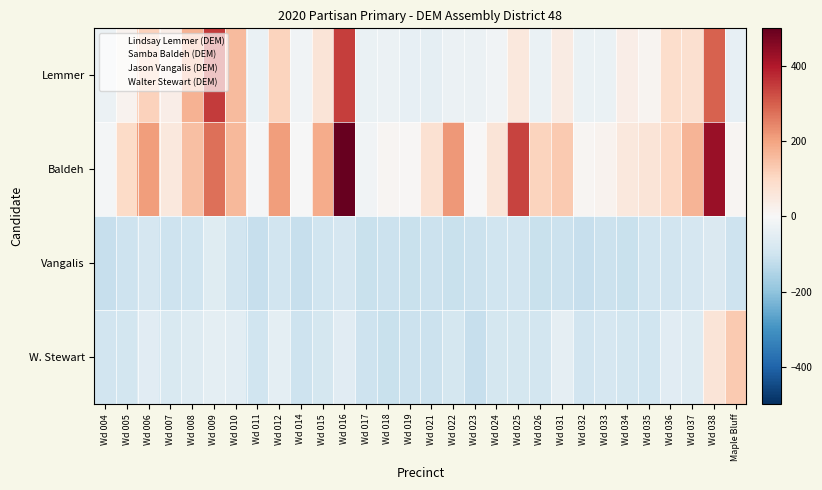

Reading left to right, list all the values displayed in this chart.

Lemmer: Wd 004=-31.0	Wd 005=16.0	Wd 006=116.0	Wd 007=35.0	Wd 008=172.0	Wd 009=350.0	Wd 010=158.0	Wd 011=-34.0	Wd 012=113.0	Wd 014=-19.0	Wd 015=65.0	Wd 016=346.0	Wd 017=-35.0	Wd 018=-29.0	Wd 019=-41.0	Wd 021=-43.0	Wd 022=-29.0	Wd 023=-31.0	Wd 024=-16.0	Wd 025=52.0	Wd 026=-35.0	Wd 031=40.0	Wd 032=-35.0	Wd 033=-32.0	Wd 034=33.0	Wd 035=14.0	Wd 036=89.0	Wd 037=80.0	Wd 038=294.0	Maple Bluff=-39.0
Baldeh: Wd 004=-8.0	Wd 005=94.0	Wd 006=210.0	Wd 007=53.0	Wd 008=152.0	Wd 009=275.0	Wd 010=160.0	Wd 011=-7.0	Wd 012=209.0	Wd 014=-0.0	Wd 015=187.0	Wd 016=499.0	Wd 017=-18.0	Wd 018=8.0	Wd 019=4.0	Wd 021=76.0	Wd 022=218.0	Wd 023=3.0	Wd 024=63.0	Wd 025=338.0	Wd 026=112.0	Wd 031=129.0	Wd 032=8.0	Wd 033=18.0	Wd 034=53.0	Wd 035=65.0	Wd 036=103.0	Wd 037=169.0	Wd 038=432.0	Maple Bluff=9.0
Vangalis: Wd 004=-114.0	Wd 005=-102.0	Wd 006=-85.0	Wd 007=-103.0	Wd 008=-98.0	Wd 009=-62.0	Wd 010=-95.0	Wd 011=-116.0	Wd 012=-94.0	Wd 014=-114.0	Wd 015=-101.0	Wd 016=-82.0	Wd 017=-113.0	Wd 018=-109.0	Wd 019=-112.0	Wd 021=-107.0	Wd 022=-112.0	Wd 023=-106.0	Wd 024=-98.0	Wd 025=-94.0	Wd 026=-110.0	Wd 031=-109.0	Wd 032=-116.0	Wd 033=-106.0	Wd 034=-110.0	Wd 035=-97.0	Wd 036=-97.0	Wd 037=-85.0	Wd 038=-73.0	Maple Bluff=-105.0
W. Stewart: Wd 004=-95.0	Wd 005=-91.0	Wd 006=-56.0	Wd 007=-77.0	Wd 008=-64.0	Wd 009=-48.0	Wd 010=-54.0	Wd 011=-99.0	Wd 012=-47.0	Wd 014=-104.0	Wd 015=-88.0	Wd 016=-57.0	Wd 017=-102.0	Wd 018=-110.0	Wd 019=-106.0	Wd 021=-108.0	Wd 022=-89.0	Wd 023=-114.0	Wd 024=-86.0	Wd 025=-88.0	Wd 026=-93.0	Wd 031=-45.0	Wd 032=-94.0	Wd 033=-84.0	Wd 034=-93.0	Wd 035=-98.0	Wd 036=-55.0	Wd 037=-63.0	Wd 038=65.0	Maple Bluff=131.0